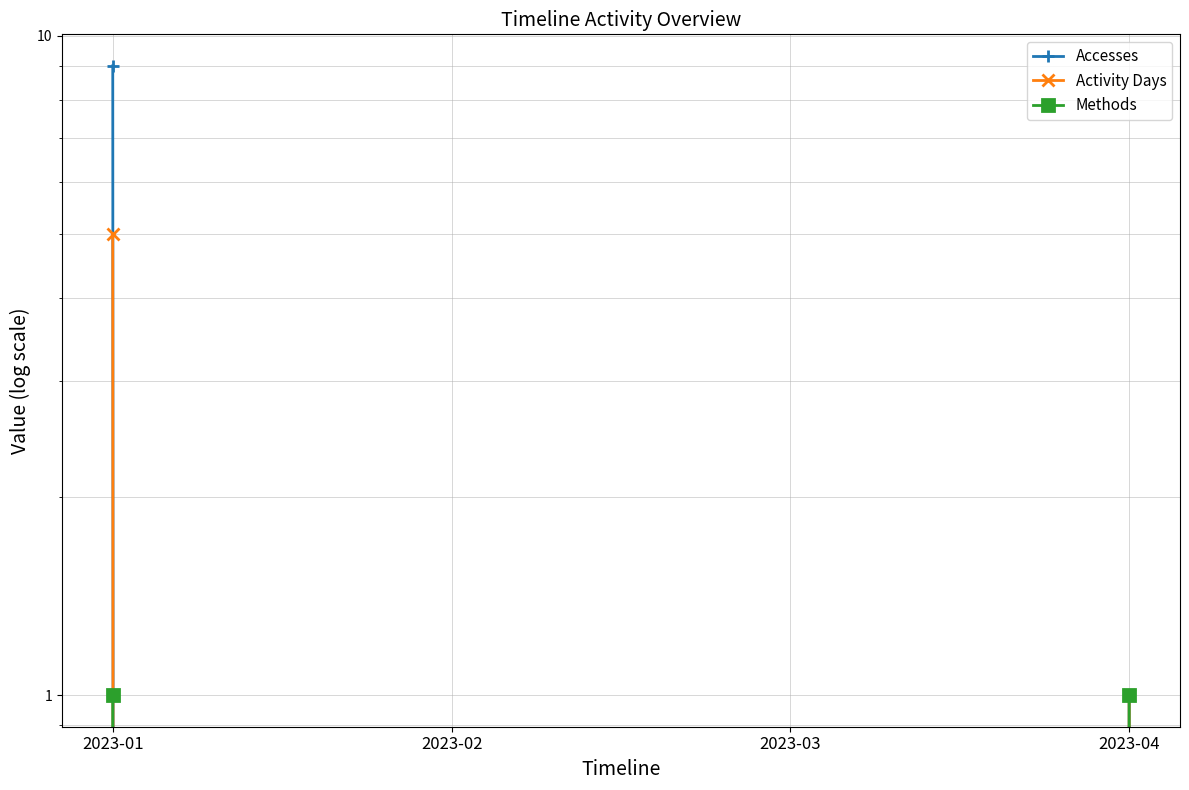

True or false: Activity Days has more than 1 interior local peaks.

False